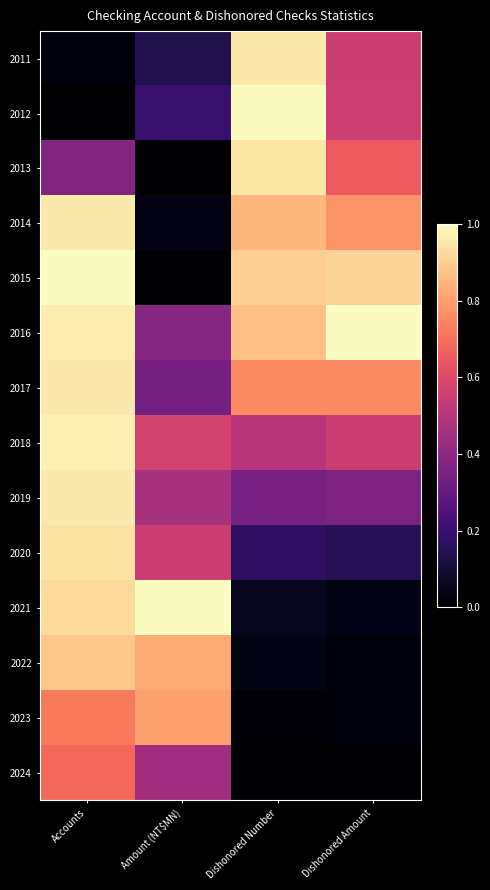

At how many categories does at least one series exceed 0?

4